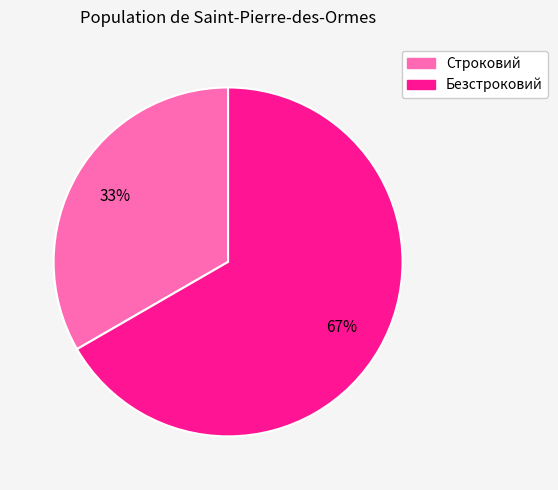

Approximately how many times larger is the value at Строковий compared to Безстроковий?

0.5